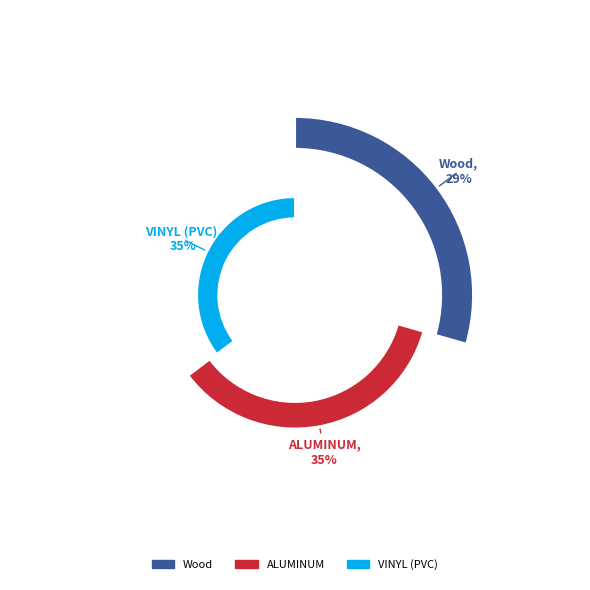

True or false: VINYL (PVC) accounts for 35% of the total.

True